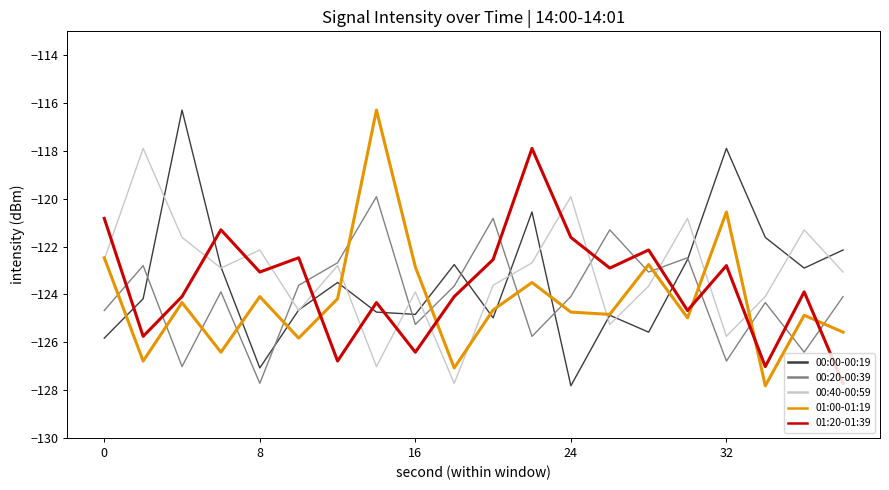

What is the greatest value displayed?

-116.3